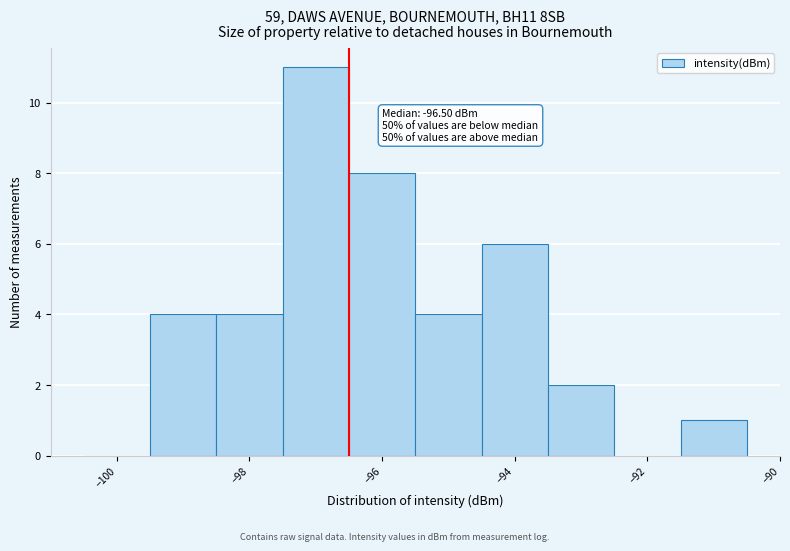

Over which range of the x-axis is the bar tallest?

-97.5 to -96.5